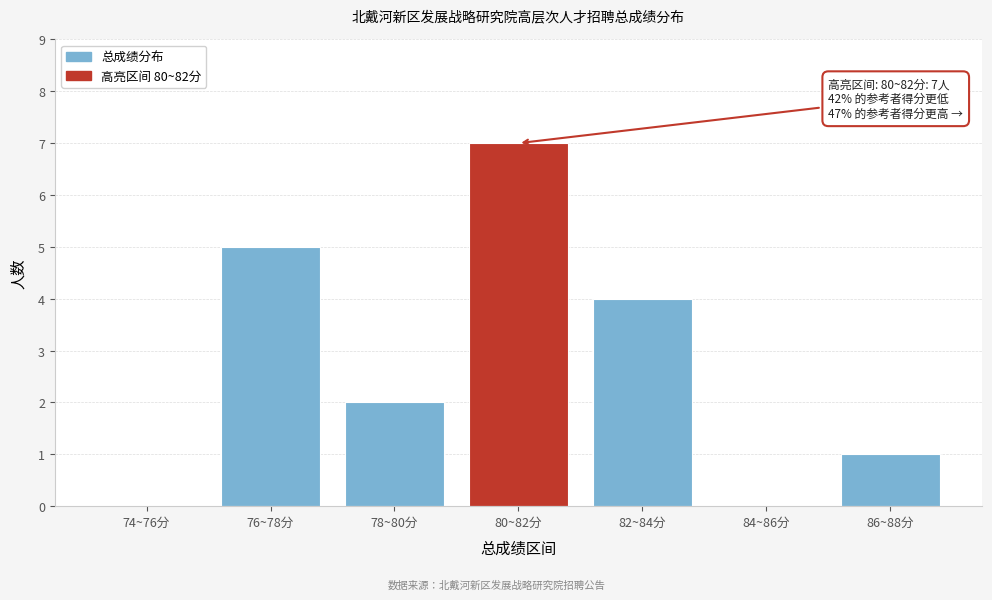

Reading right to left, what are all the values shown in this chart?

86~88分=1	84~86分=0	82~84分=4	80~82分=7	78~80分=2	76~78分=5	74~76分=0